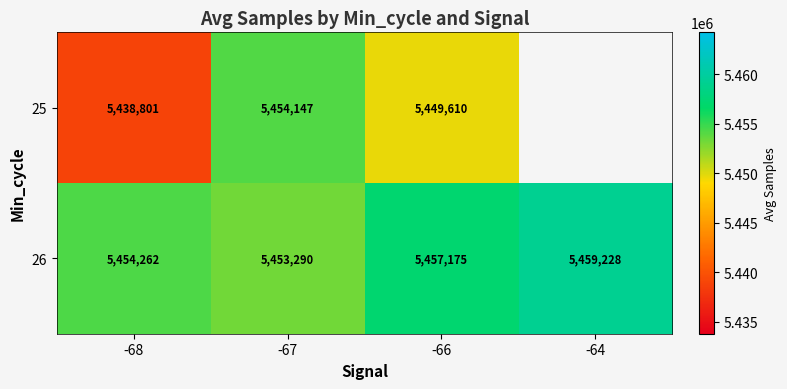

Is the value of 25 at -68 greater than the value of 26 at -66?

No